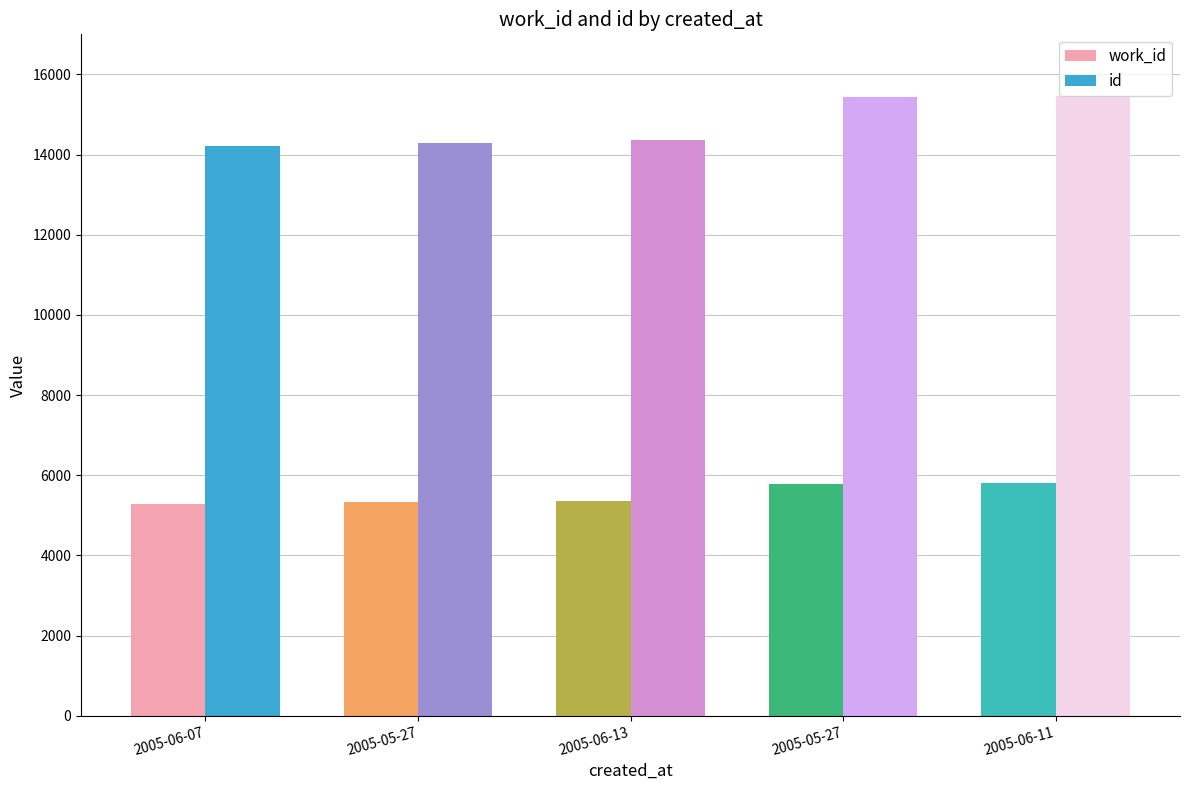

Does the chart contain stacked bars?

No